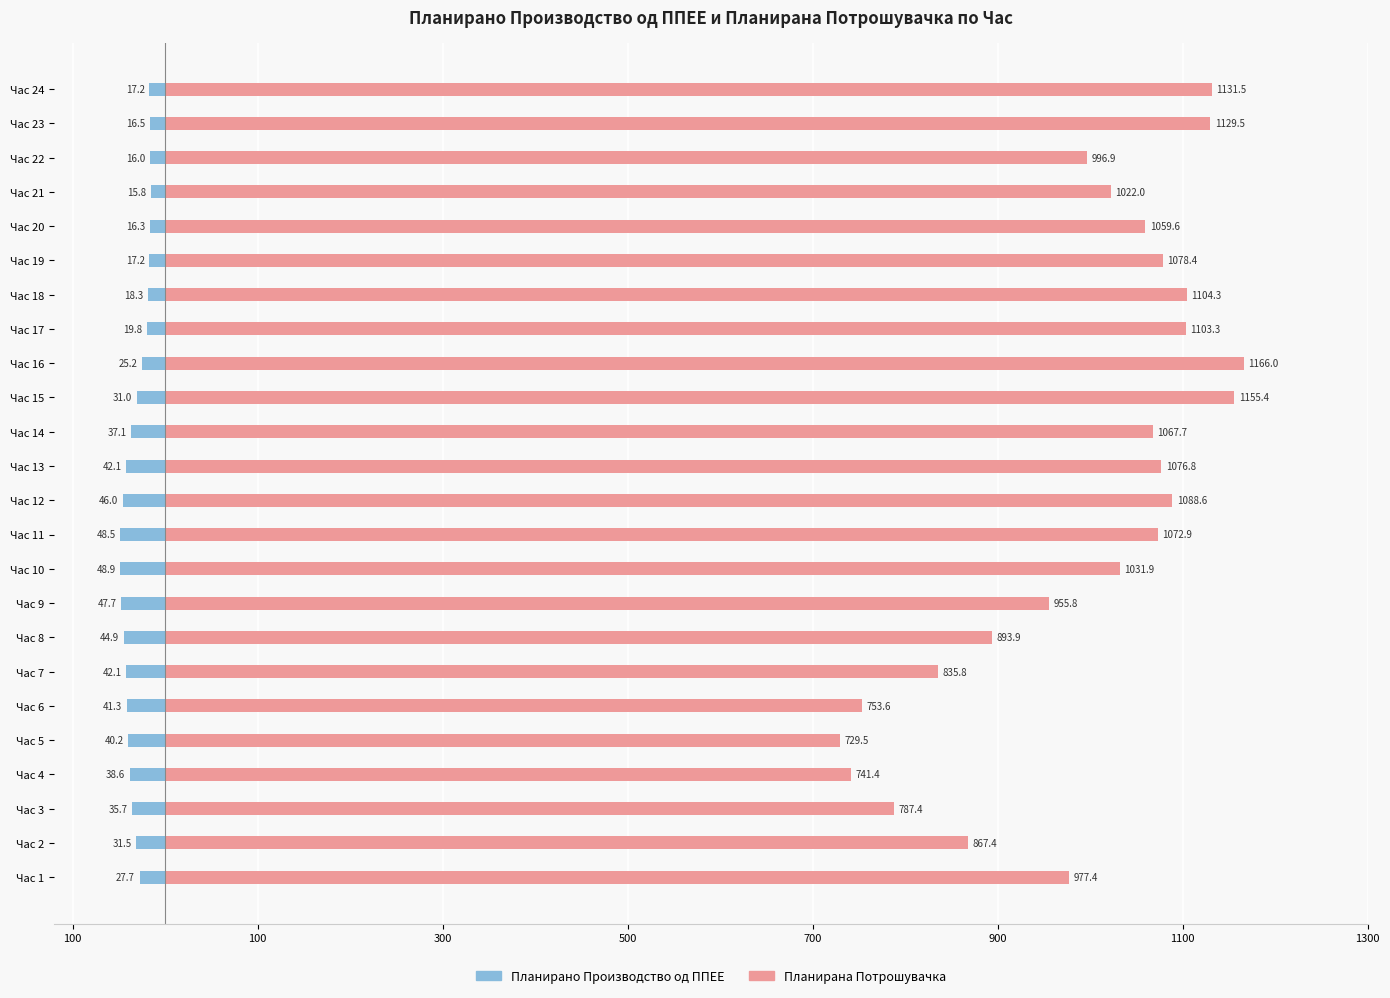

Which series changed the most between Час 9 and Час 20?

Планирана Потрошувачка